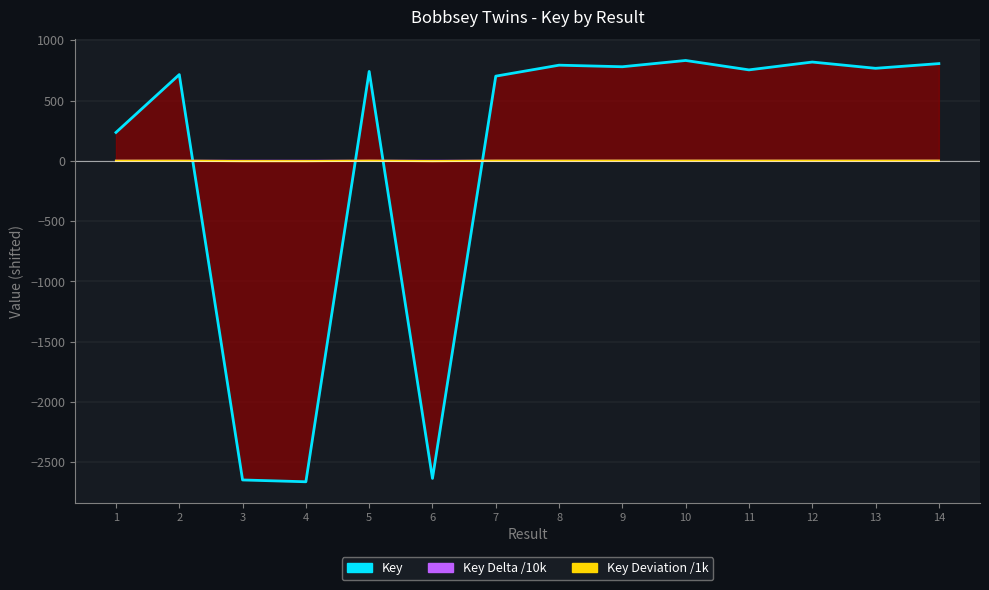

What is the difference between the Key Delta line values at 9 and 6?

0.3